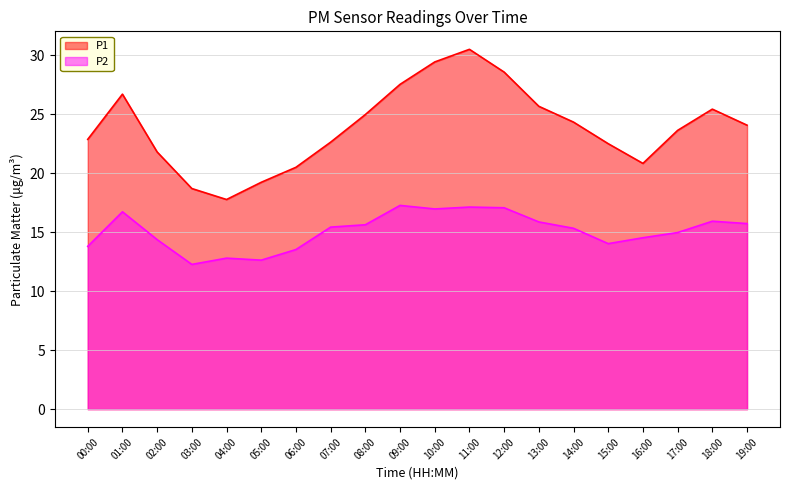

Does the chart have visible grid lines?

Yes